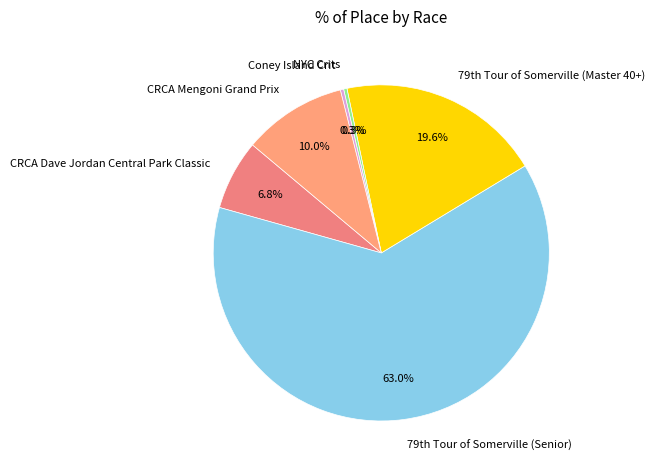

How many segments does this pie chart have?

6